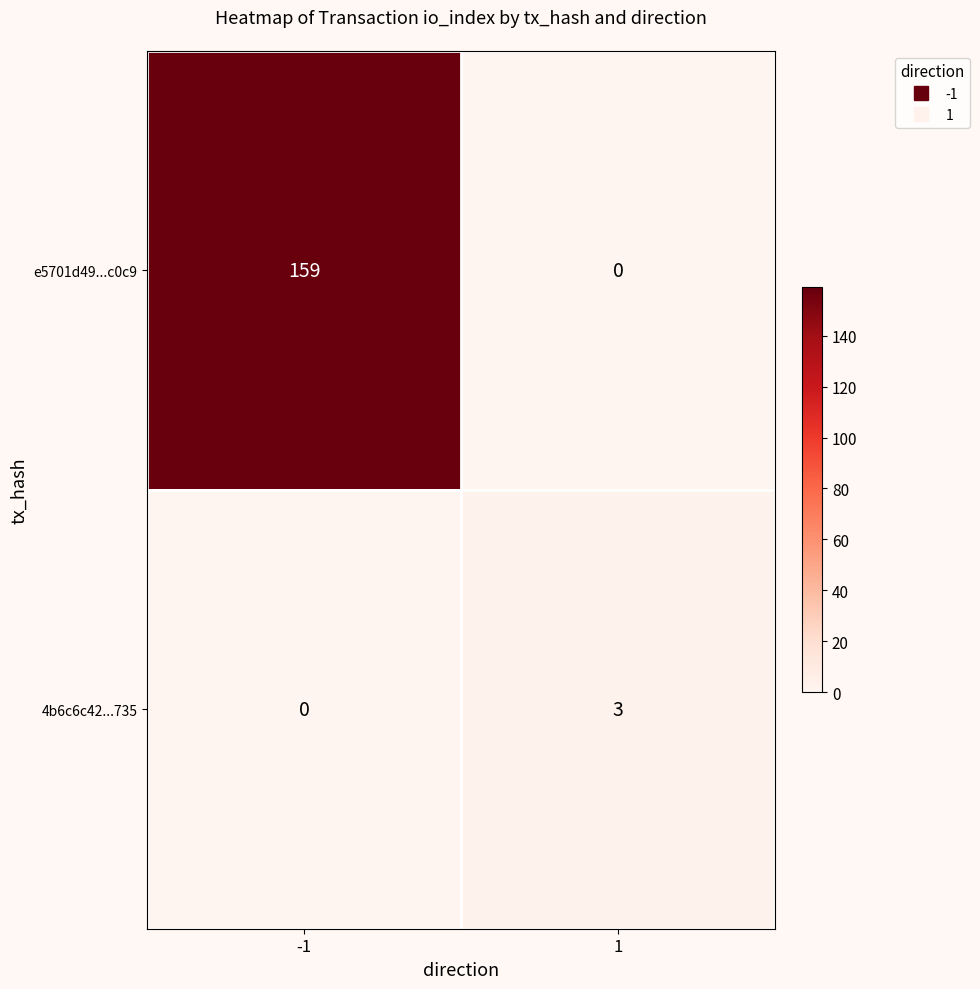

Rank the series at -1 from lowest to highest value.

4b6c6c42...735, e5701d49...c0c9